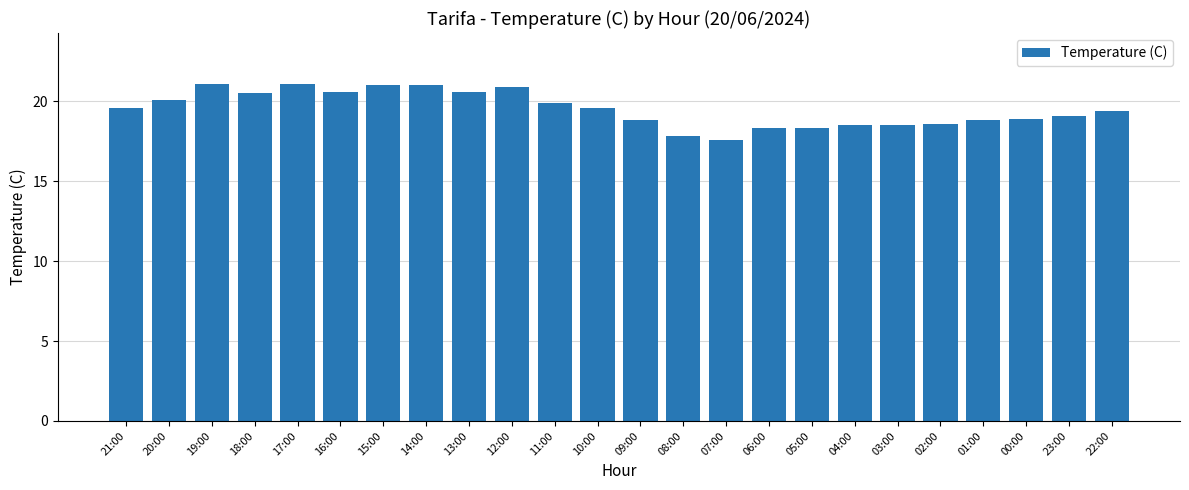

Reading left to right, list all the values displayed in this chart.

21:00=19.6	20:00=20.1	19:00=21.1	18:00=20.5	17:00=21.1	16:00=20.6	15:00=21.0	14:00=21.0	13:00=20.6	12:00=20.9	11:00=19.9	10:00=19.6	09:00=18.8	08:00=17.8	07:00=17.6	06:00=18.3	05:00=18.3	04:00=18.5	03:00=18.5	02:00=18.6	01:00=18.8	00:00=18.9	23:00=19.1	22:00=19.4